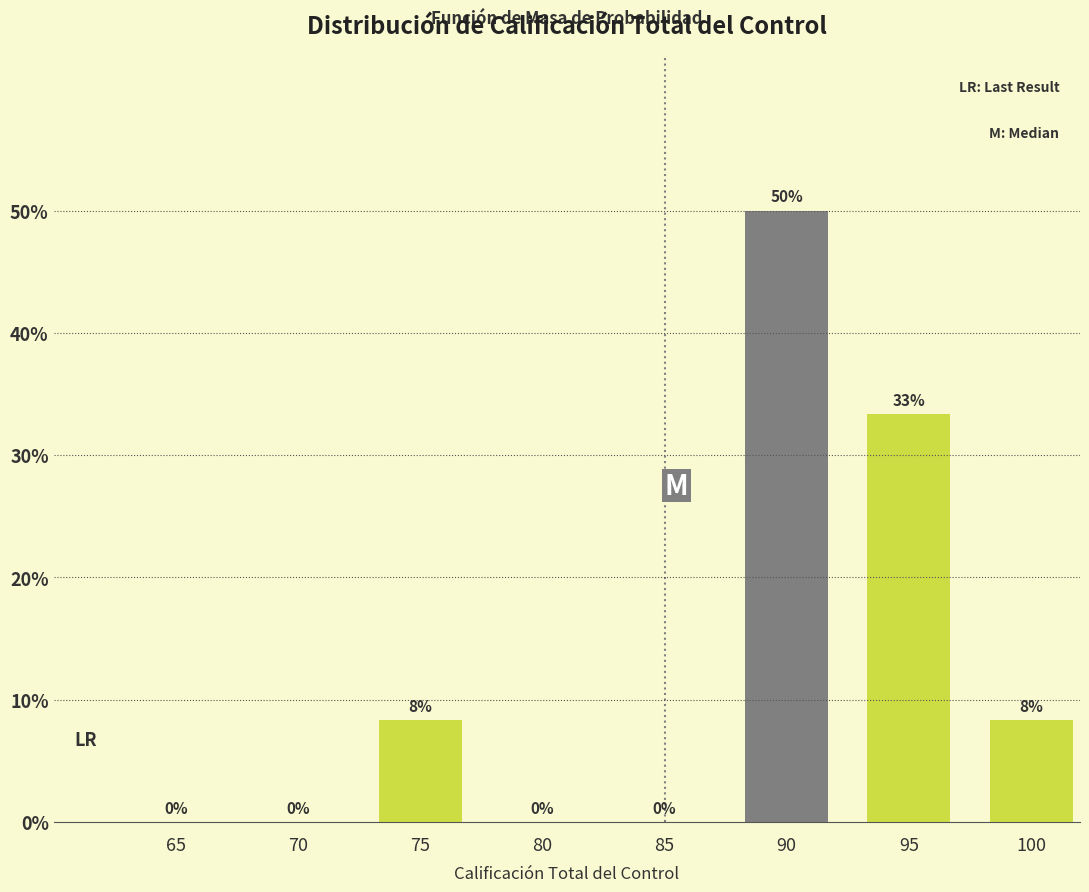

Where is the data nearest to the value 25?

95